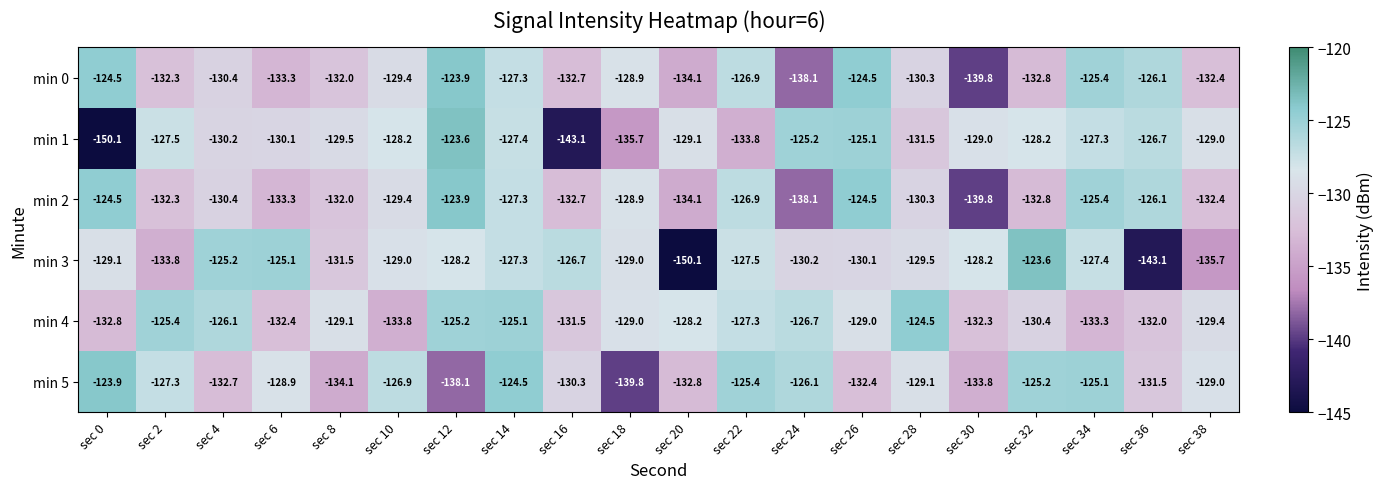

Is it true that min 2 equals -174.6 at sec 22?

False